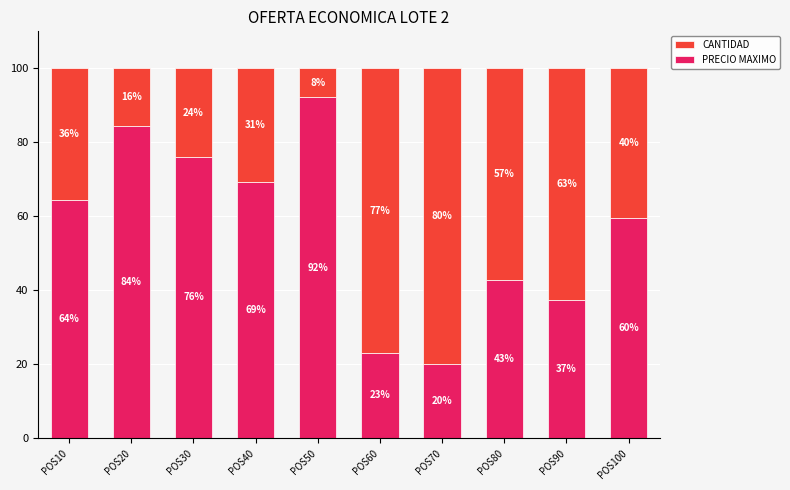

Rank the categories by PRECIO MAXIMO value from highest to lowest.

POS50, POS20, POS30, POS40, POS10, POS100, POS80, POS90, POS60, POS70